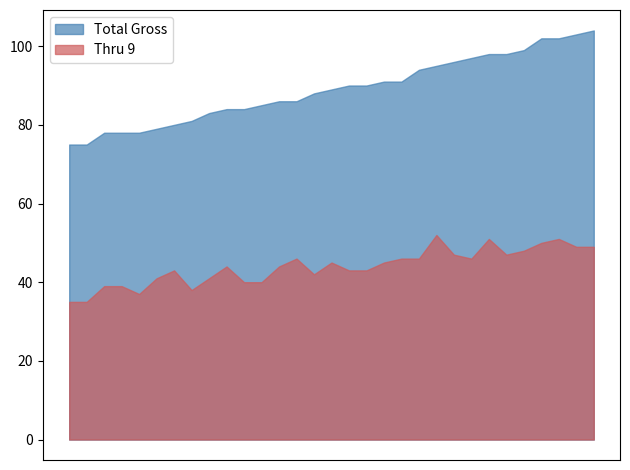

At which label is Thru 9 closest to 43?

7